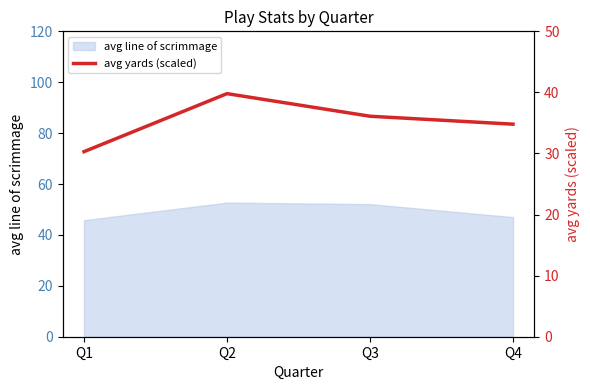

What is the maximum value shown in the chart?

39.8